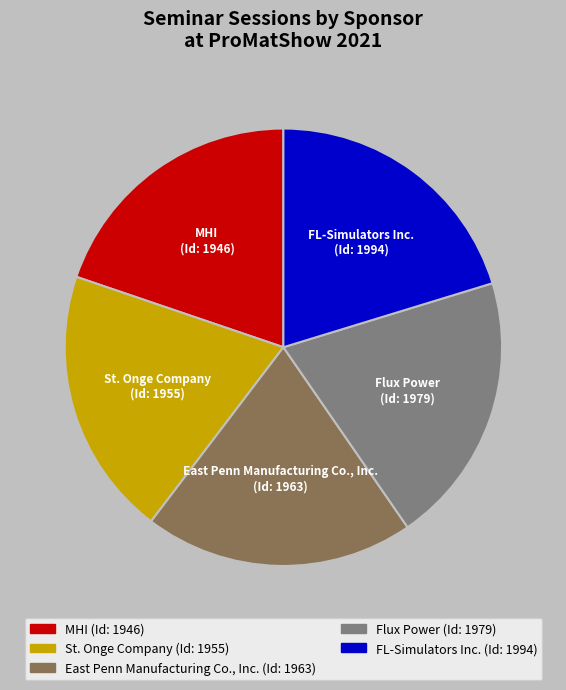

Is there any slice that represents more than half of the pie?

No